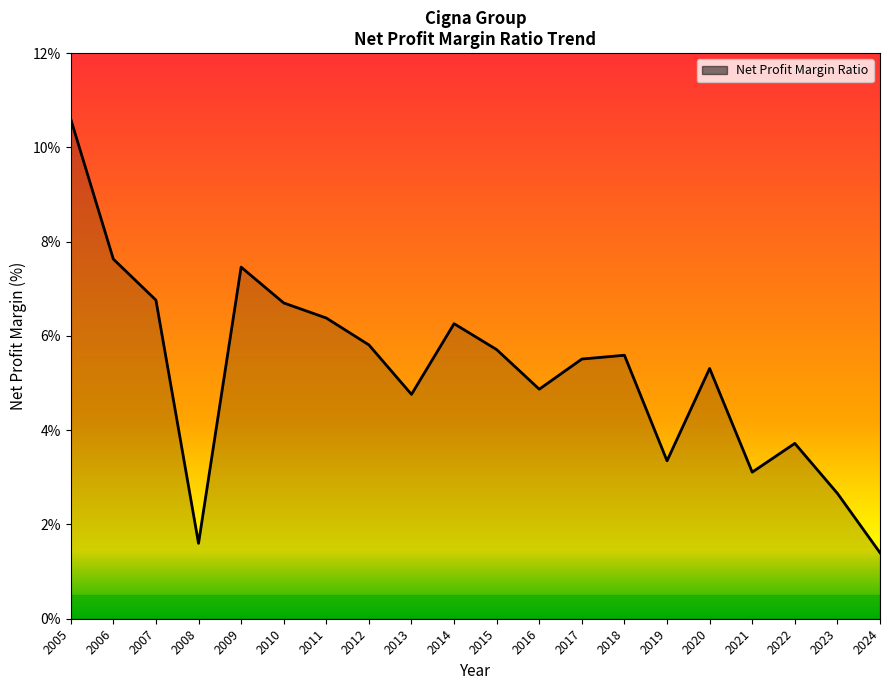

What is the average value?

5.3